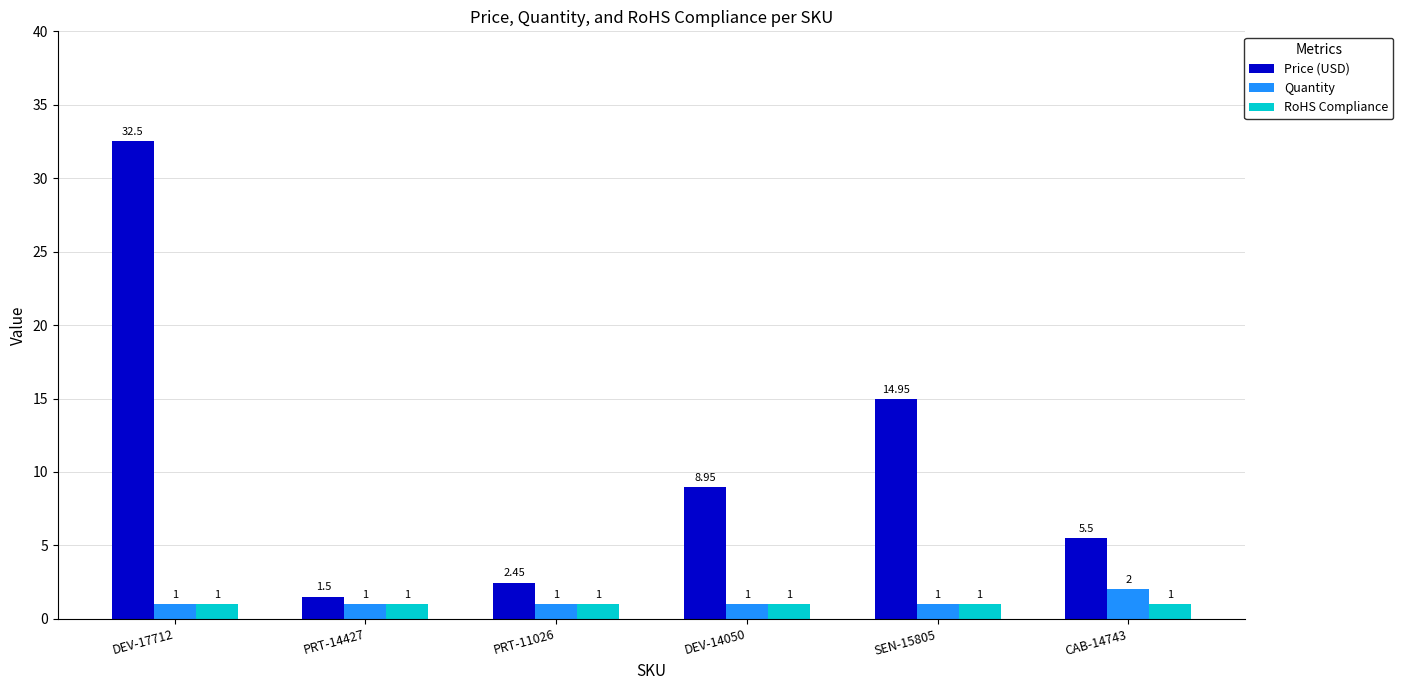

List the series in order of their peak value, highest first.

Price (USD), Quantity, RoHS Compliance